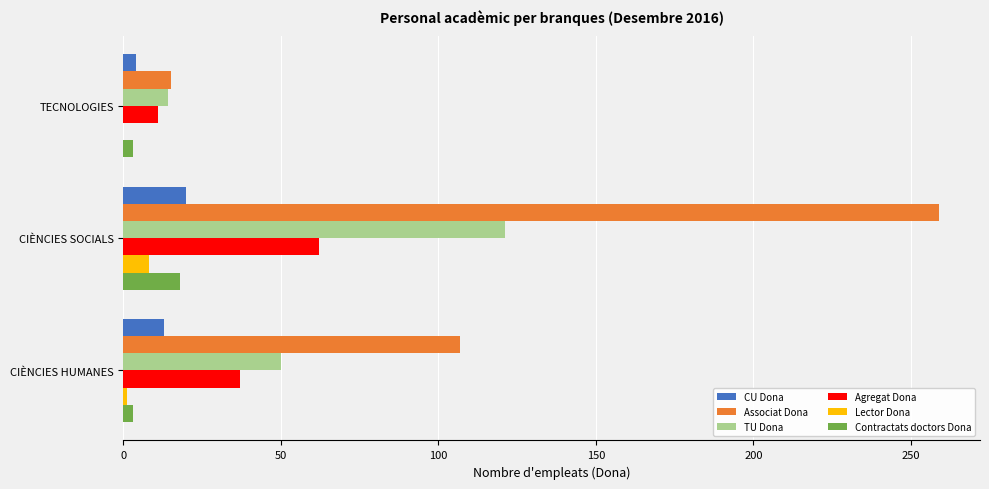

How many series are shown in this chart?

6